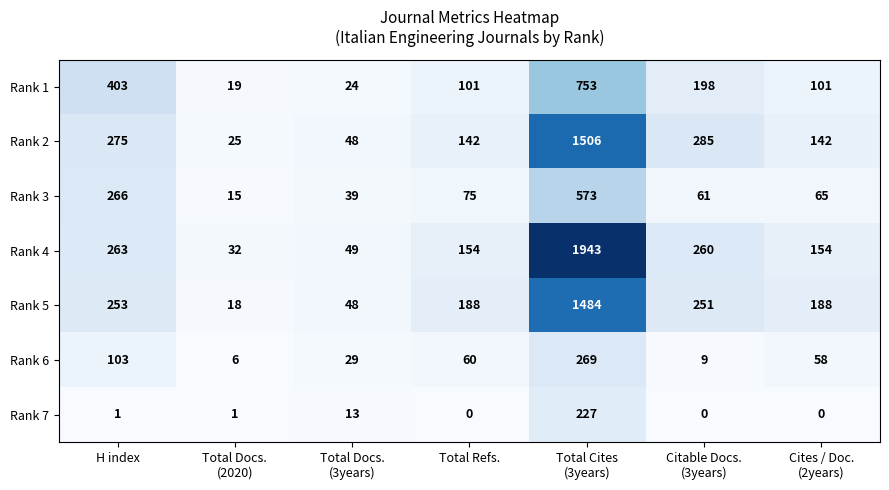

List the series in order of their peak value, highest first.

Rank 4, Rank 2, Rank 5, Rank 1, Rank 3, Rank 6, Rank 7